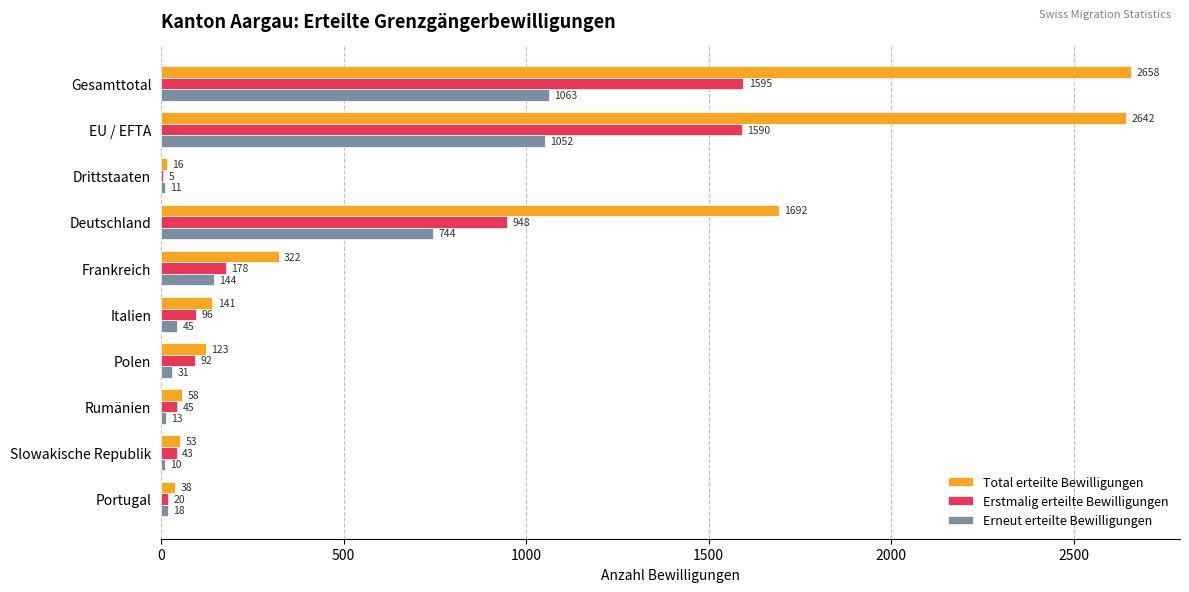

Which label corresponds to the largest value in the chart?

Gesamttotal